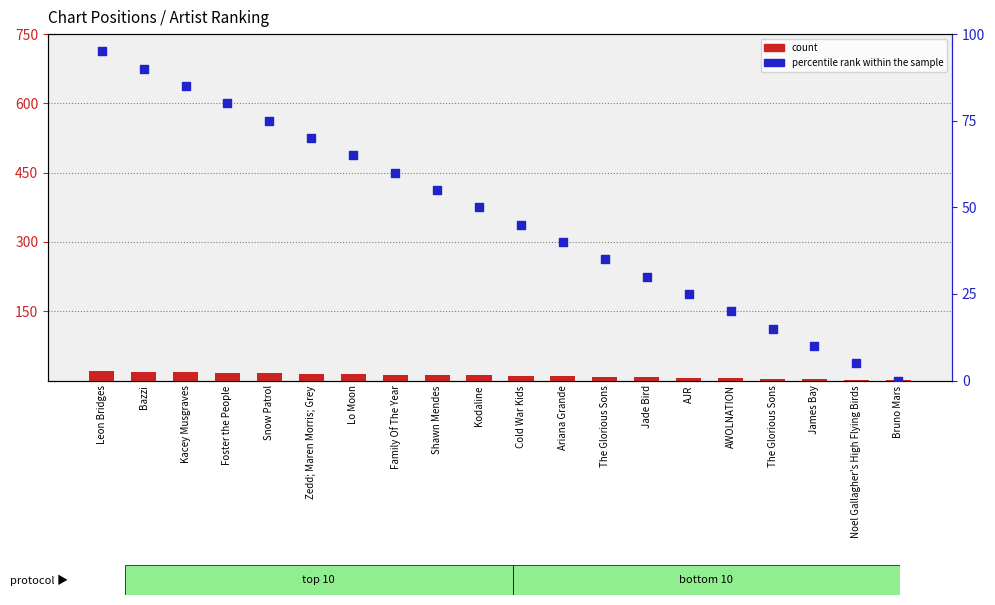

Which series has the largest Y range (max minus min)?

percentile rank within the sample